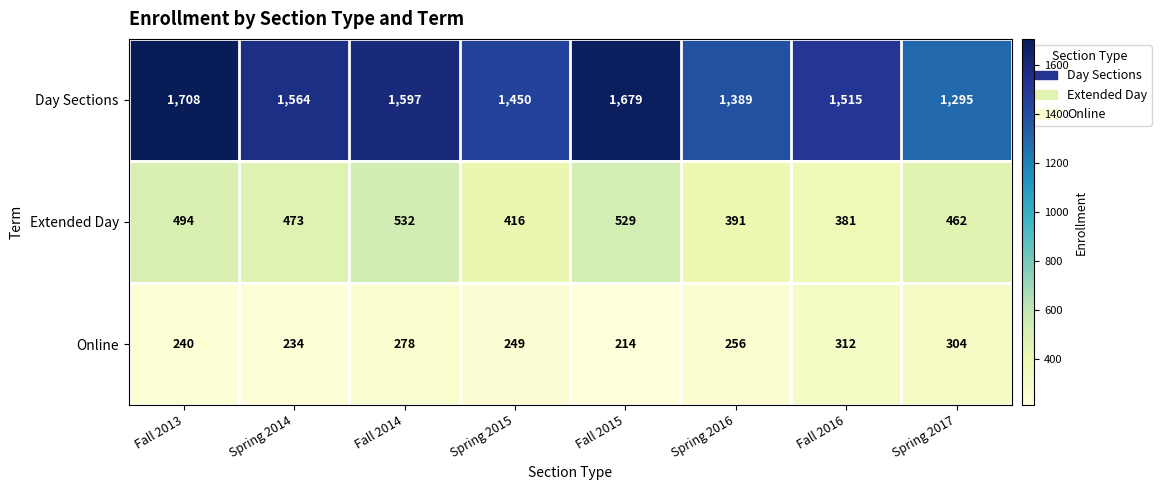

The value of Extended Day at Fall 2015 is 263. True or false?

False